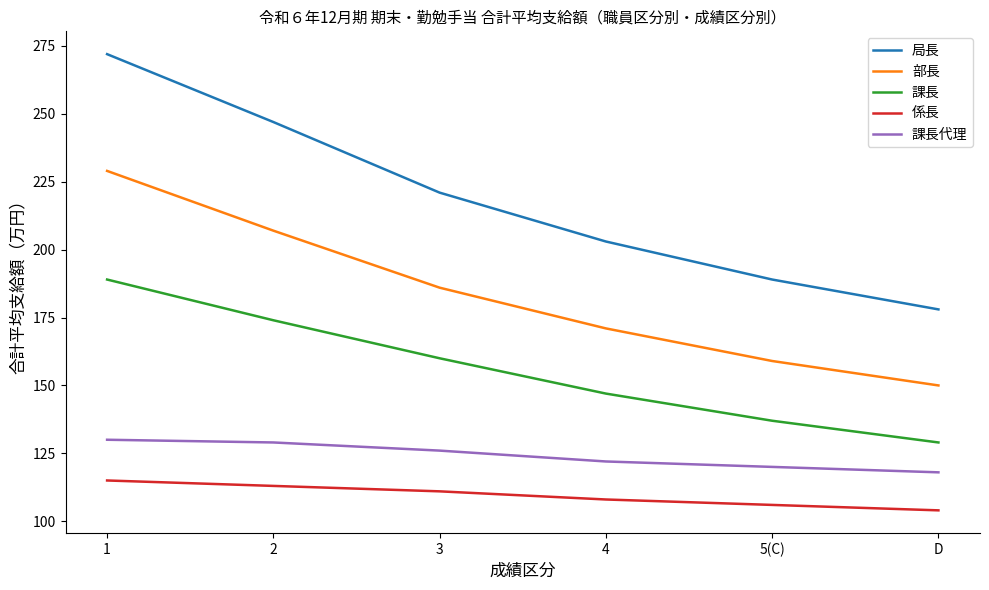

How many 課長 values are between 137 and 174?

4